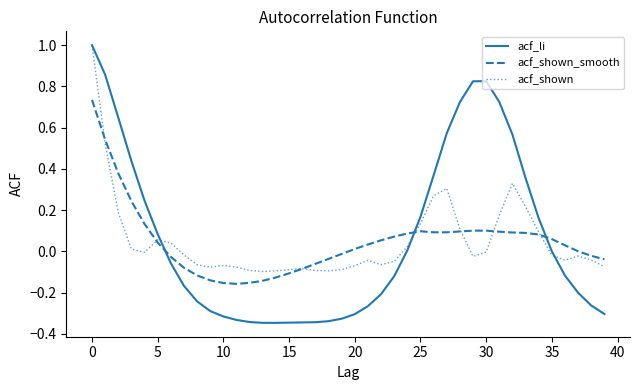

How many series are shown in this chart?

3